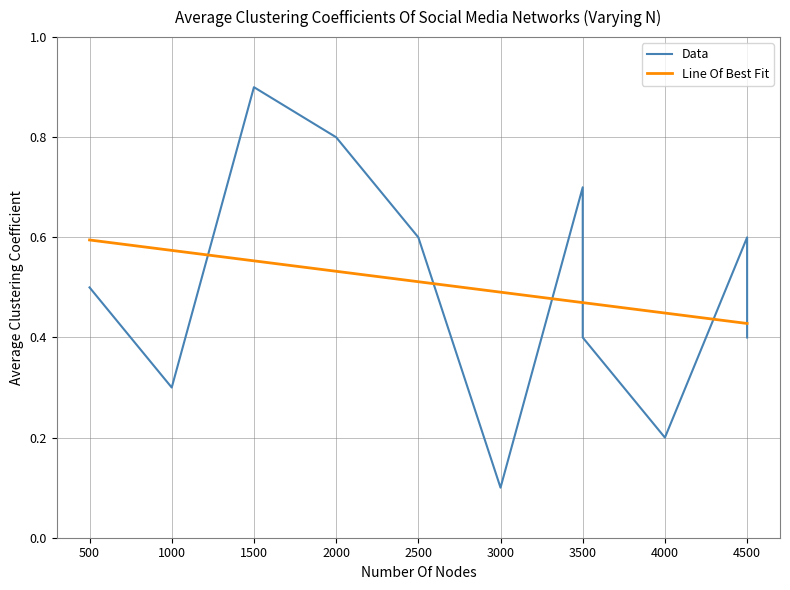

What are all the series names shown in the legend?

Data, Line Of Best Fit